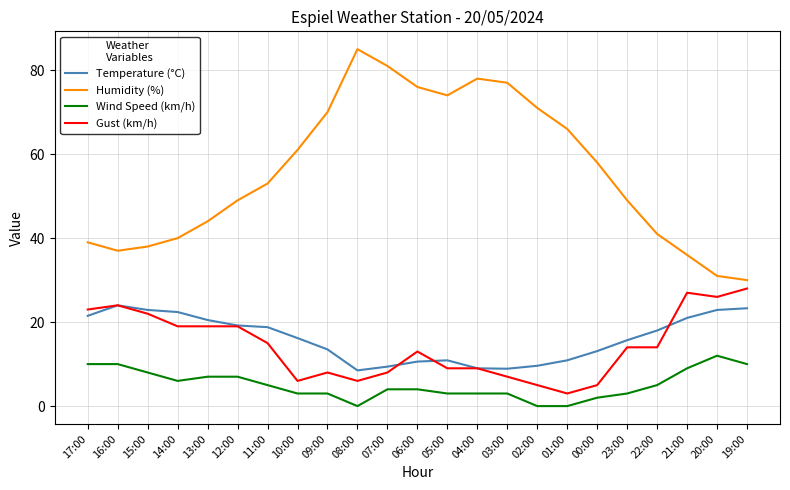

Does the chart have visible grid lines?

Yes